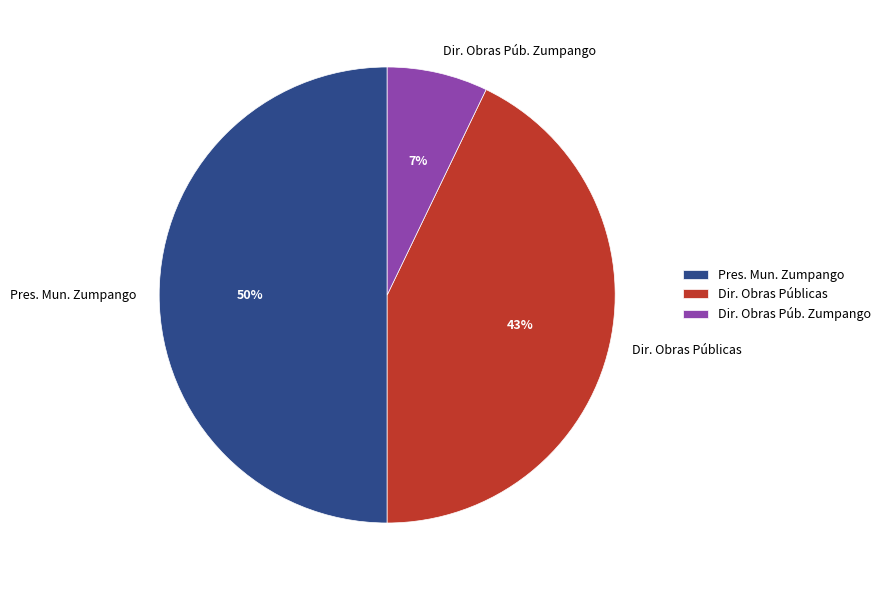

To the nearest percent, what is the difference between the largest and smallest slice percentages?

43%